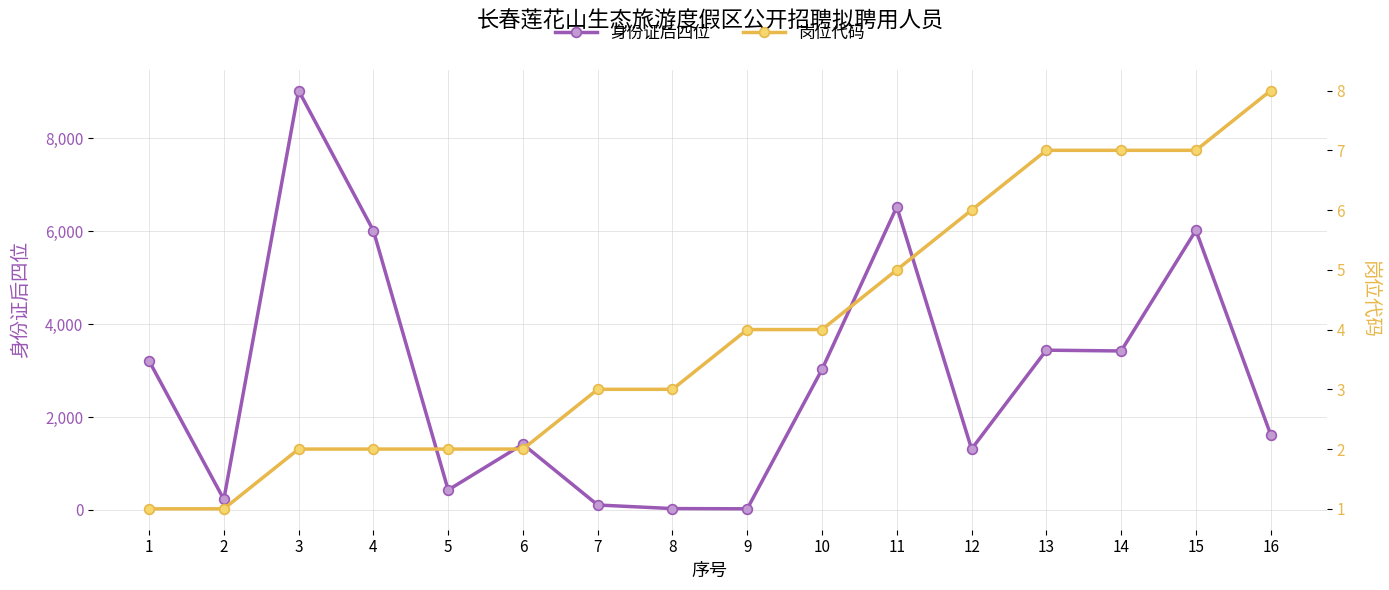

Which category has the lowest value in the 岗位代码 series?

1